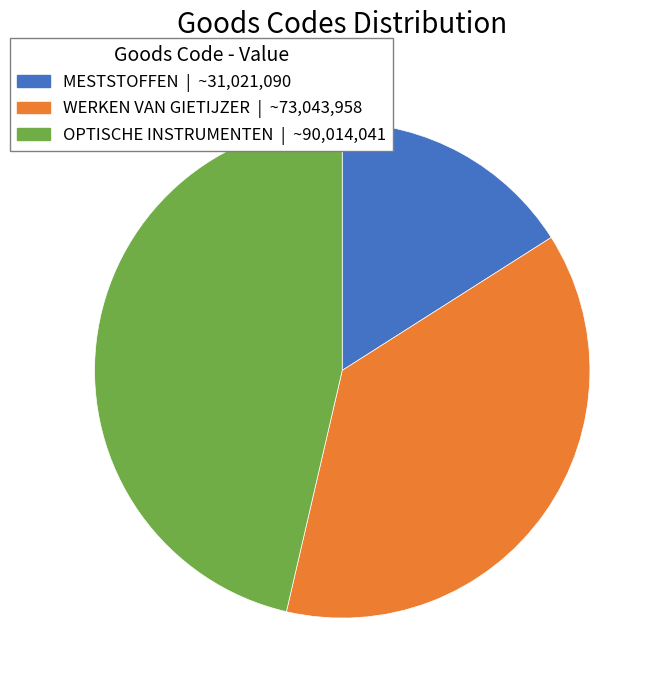

Is there a majority slice in this chart?

No